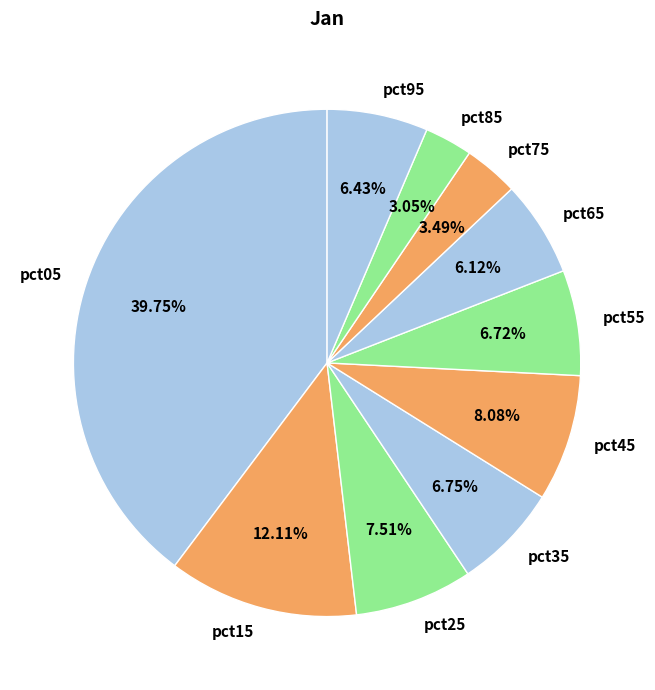

Which slice is the largest?

pct05